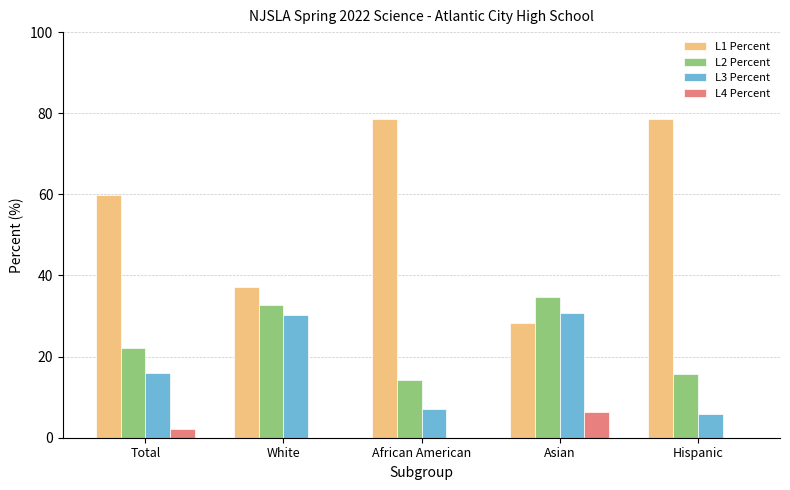

What is the difference between the L4 Percent values at White and Asian?

6.4